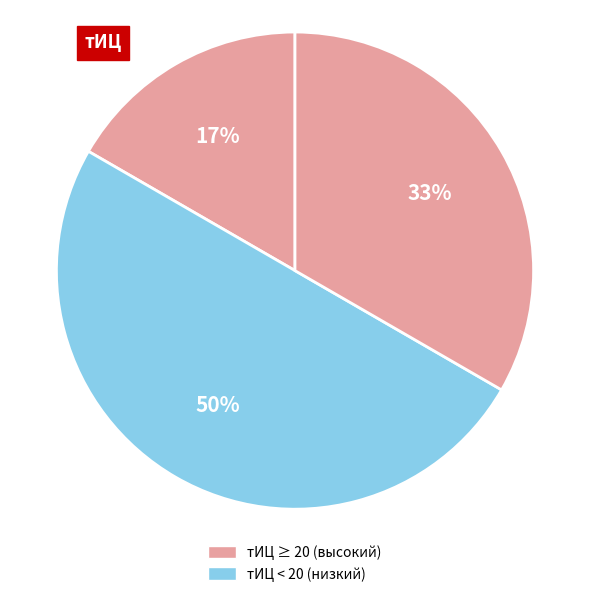

How many slices are in this pie chart?

3